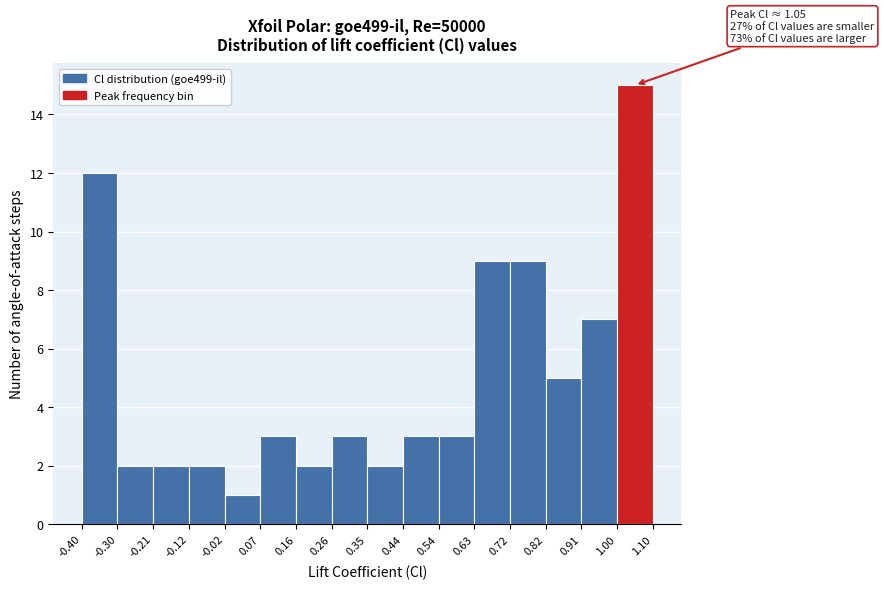

Which range on the x-axis has the tallest bar?

1.00 to 1.10